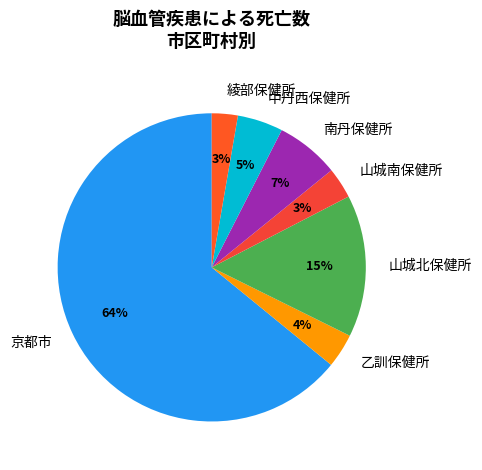

What percentage is the 南丹保健所 slice, to the nearest percent?

7%